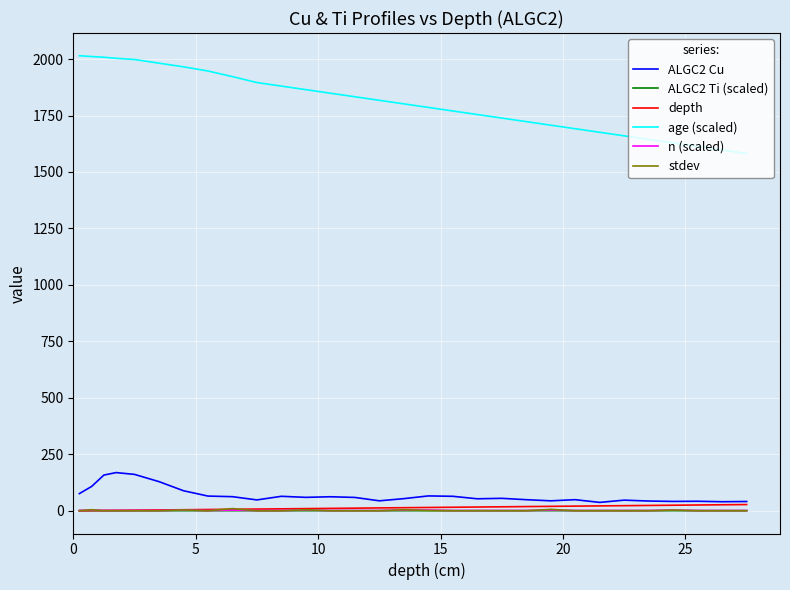

What is the highest value of the ALGC2 Cu series?

169.0